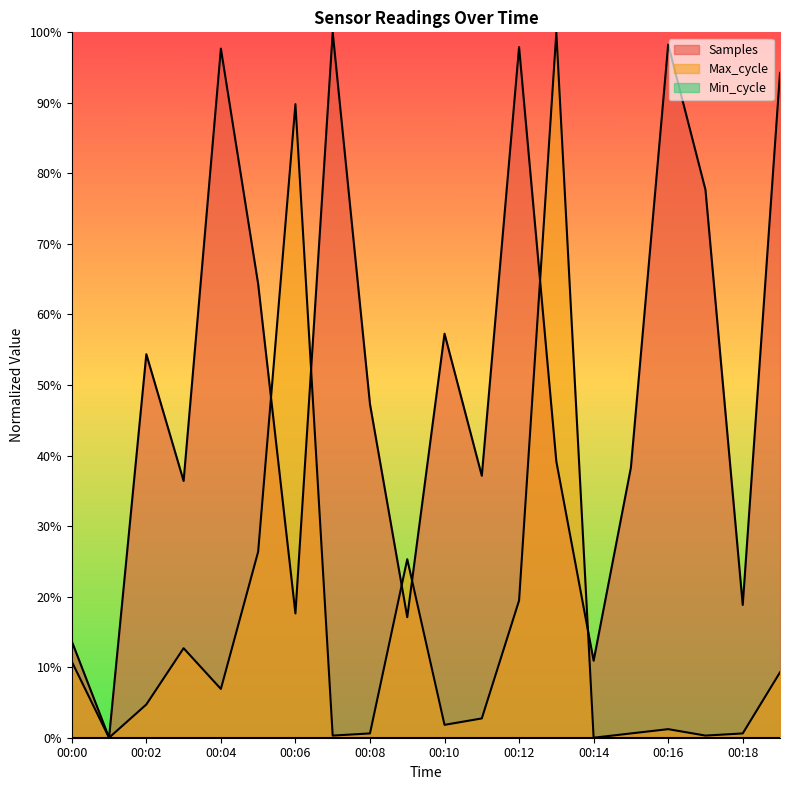

The value of Max_cycle at 00:19 is 0.1. True or false?

False